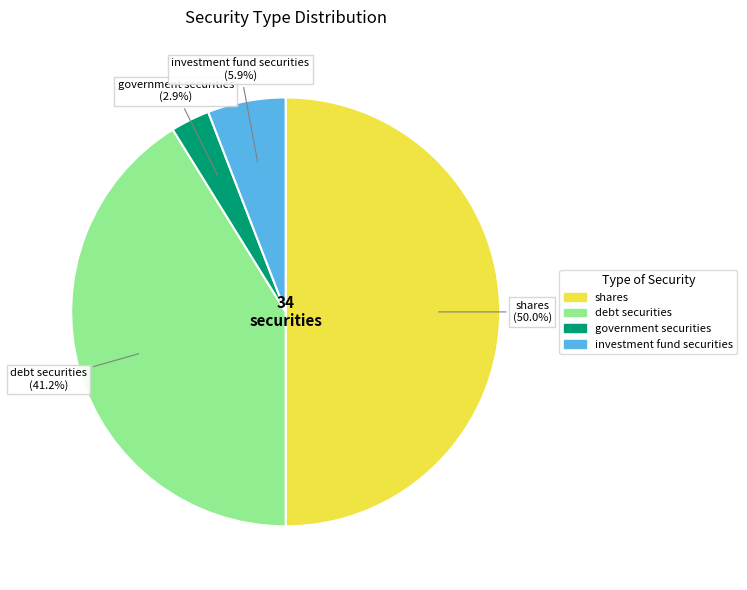

To the nearest percent, what is the difference between the largest and smallest slice percentages?

47%